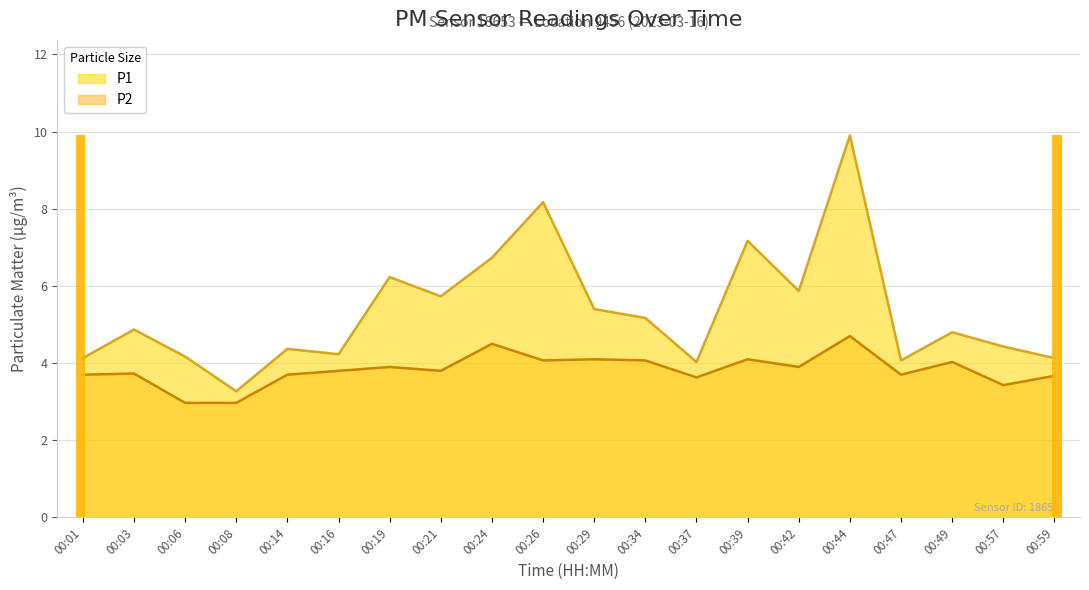

What is the difference between the maximum and minimum values in the P2 series?

1.7